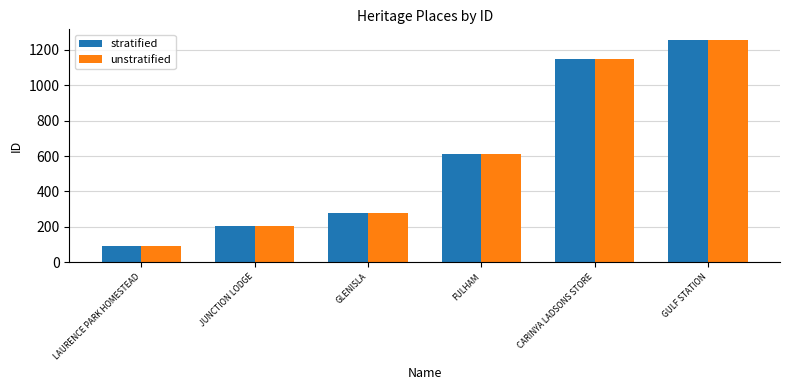

What is the sum of the stratified values at FULHAM and JUNCTION LODGE?

814